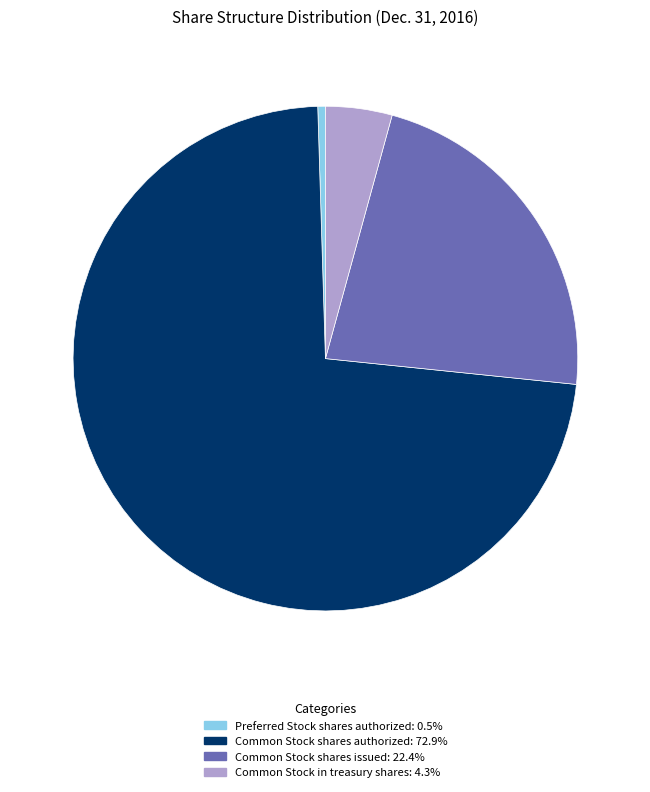

Is there a majority slice in this chart?

Yes